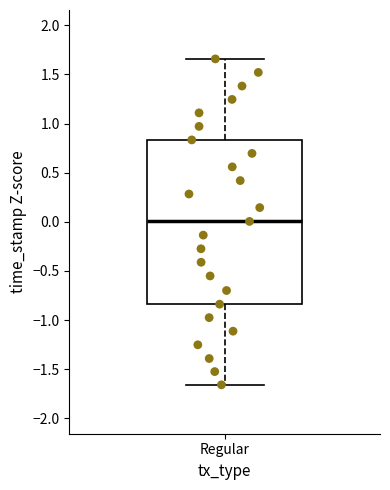

Read this box plot against the y-axis: the position of the median line, the range covered by the box, and the ends of both whiskers. The values are not printed on the chart, so give them approximately, as read against the axis.

median 0.00, box -0.85 to 0.85, whiskers -1.65 to 1.65